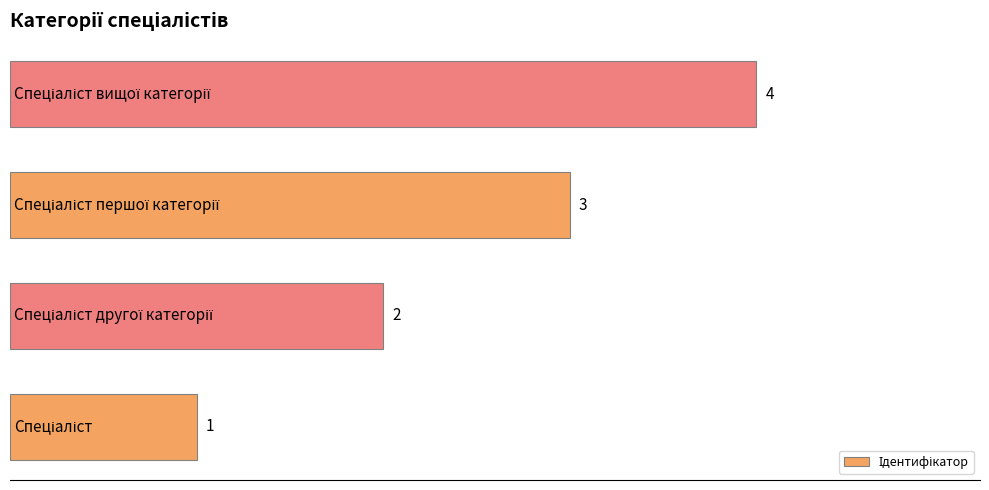

Are the bars horizontal?

Yes